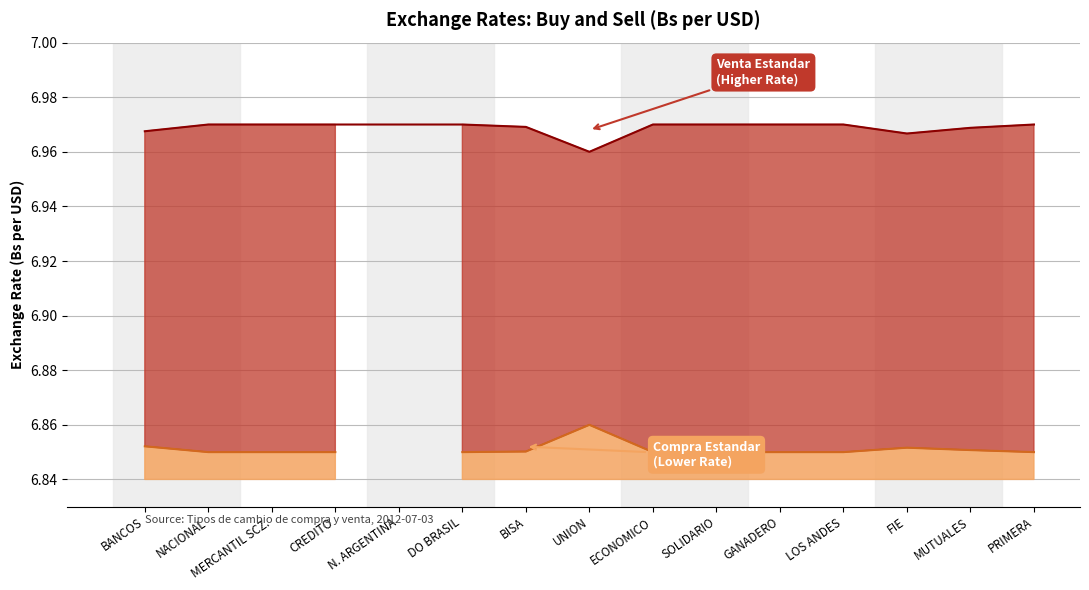

Which label corresponds to the smallest value in the chart?

UNION